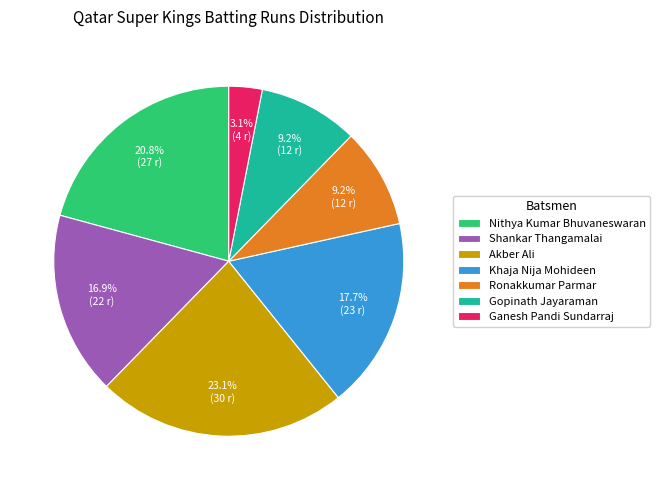

To the nearest percent, what is the average slice percentage?

14%